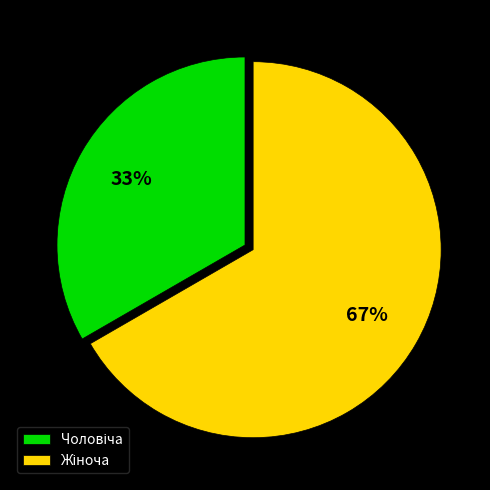

To the nearest percent, what is the average slice percentage?

50%